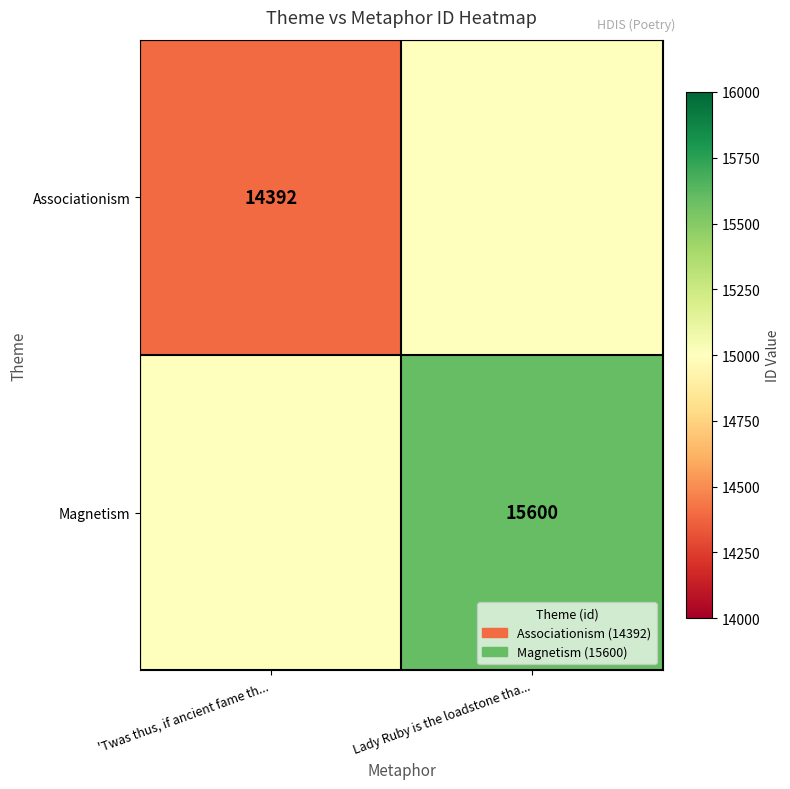

The value of Associationism at 'Twas thus, if ancient fame th... is 14392. True or false?

True